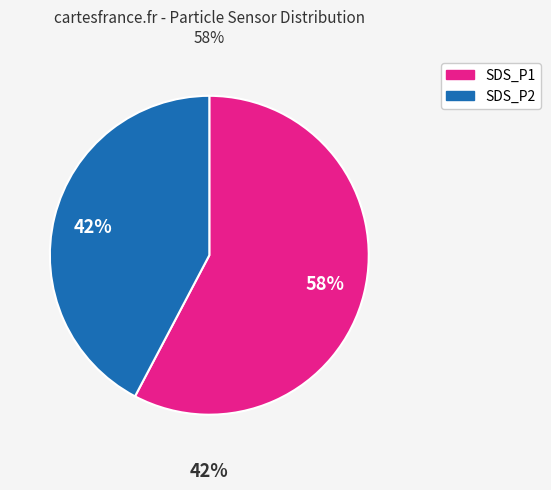

Between SDS_P2 and SDS_P1, which is larger?

SDS_P1